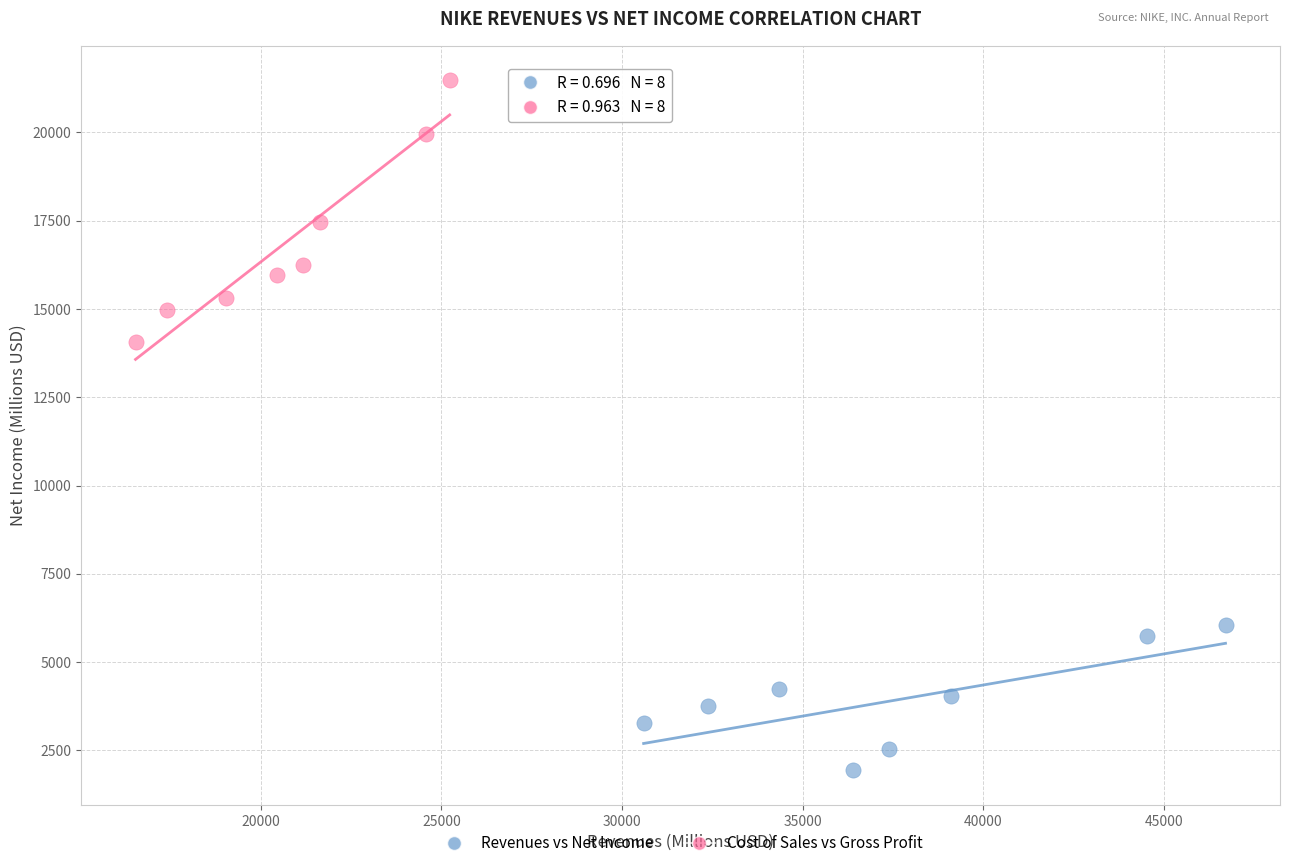

Which series contains the lowest Y value?

Revenues vs Net Income